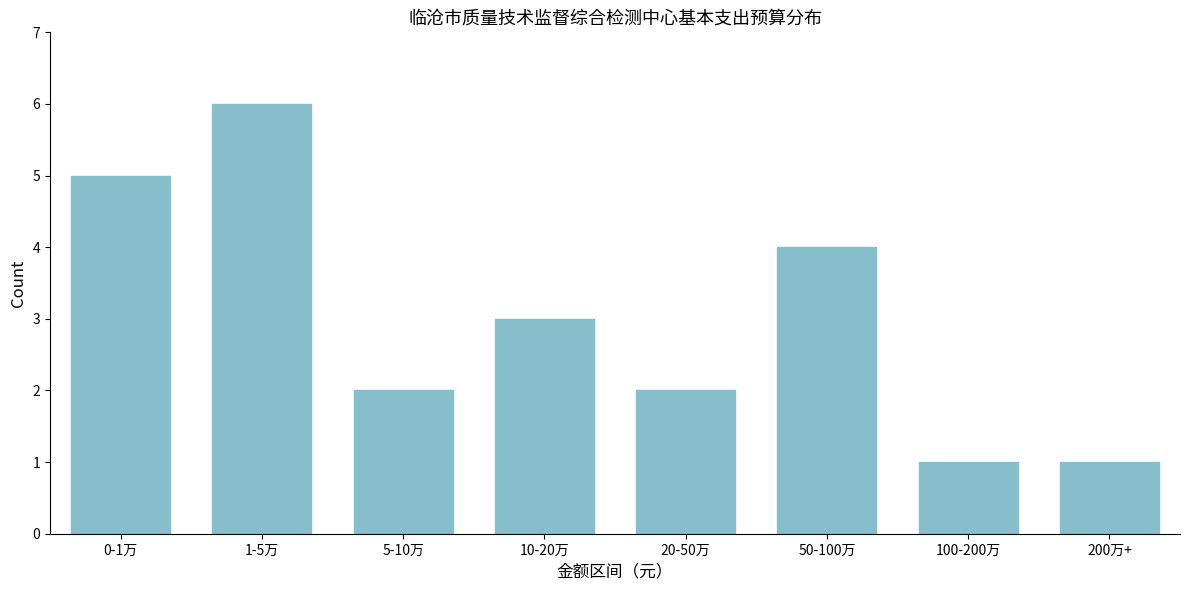

Reading left to right, transcribe all the data shown in this chart.

0-1万=5	1-5万=6	5-10万=2	10-20万=3	20-50万=2	50-100万=4	100-200万=1	200万+=1